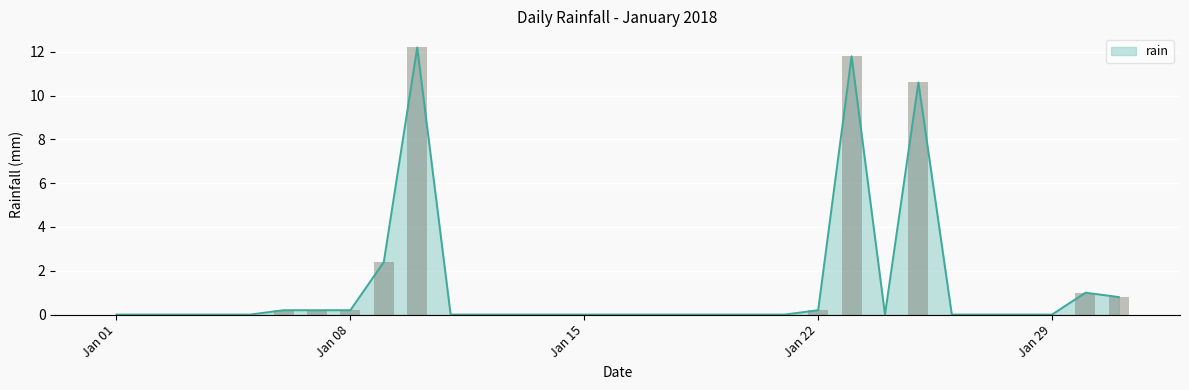

What is the maximum value for rain?

12.2